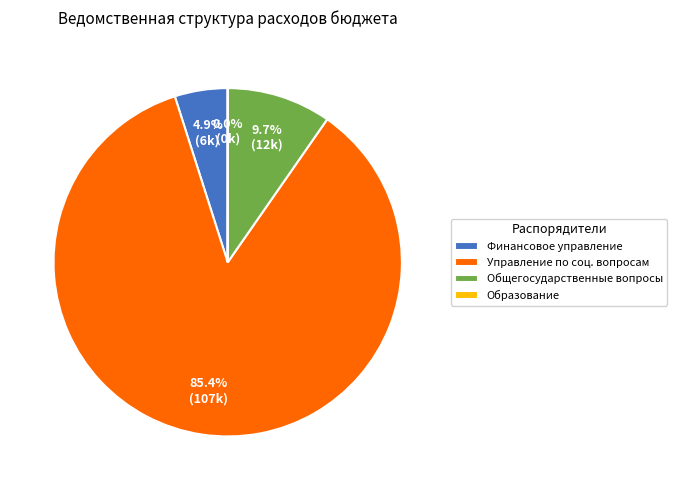

What portion of the pie excludes Управление по соц. вопросам?

14.6%